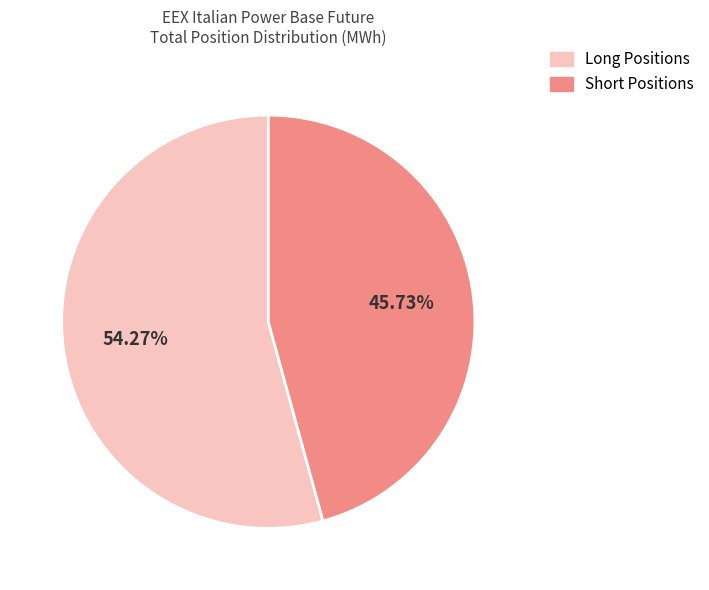

Does any single category account for the majority?

Yes